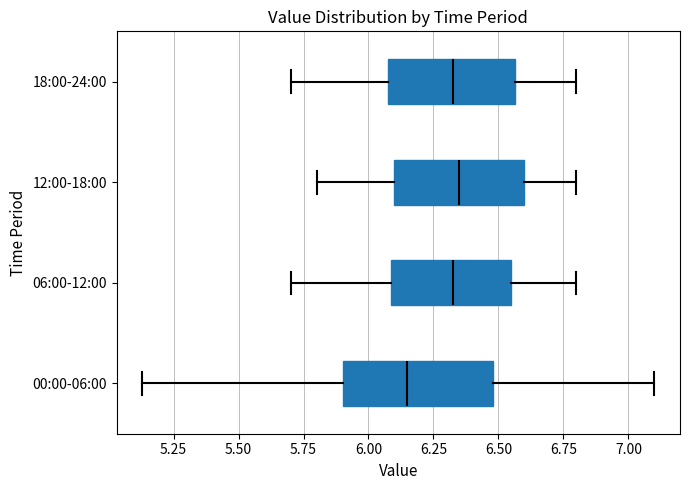

Reading bottom to top, read every box against the x-axis: the position of its median line, the range the box covers, and the ends of its whiskers. The values are not printed on the chart, so give them approximately, as read against the axis.

00:00-06:00: median 6.15, box 5.90 to 6.50, whiskers 5.15 to 7.10
06:00-12:00: median 6.35, box 6.10 to 6.55, whiskers 5.70 to 6.80
12:00-18:00: median 6.35, box 6.10 to 6.60, whiskers 5.80 to 6.80
18:00-24:00: median 6.35, box 6.10 to 6.55, whiskers 5.70 to 6.80